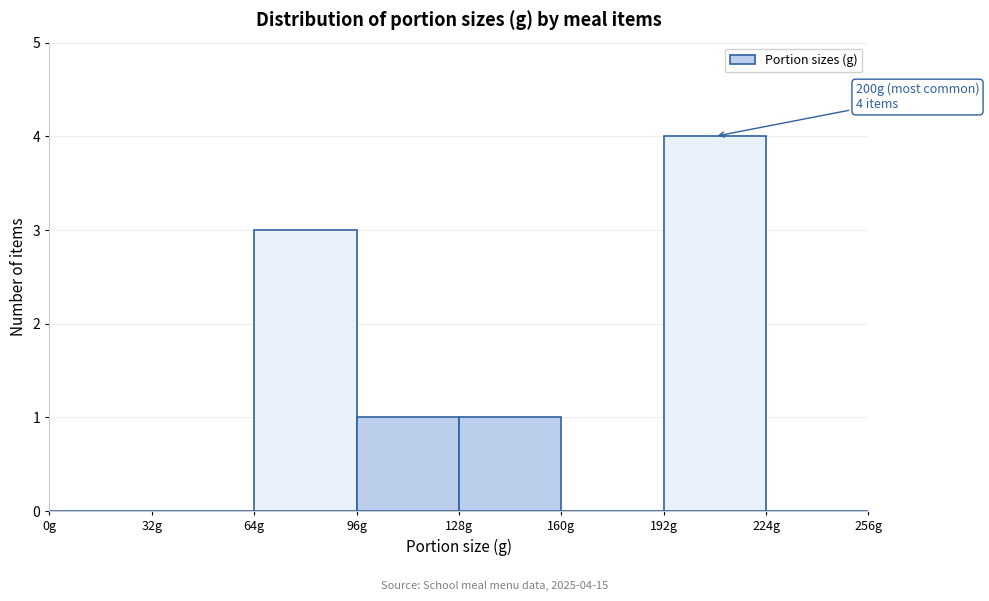

Which range on the x-axis has the tallest bar?

192 to 224